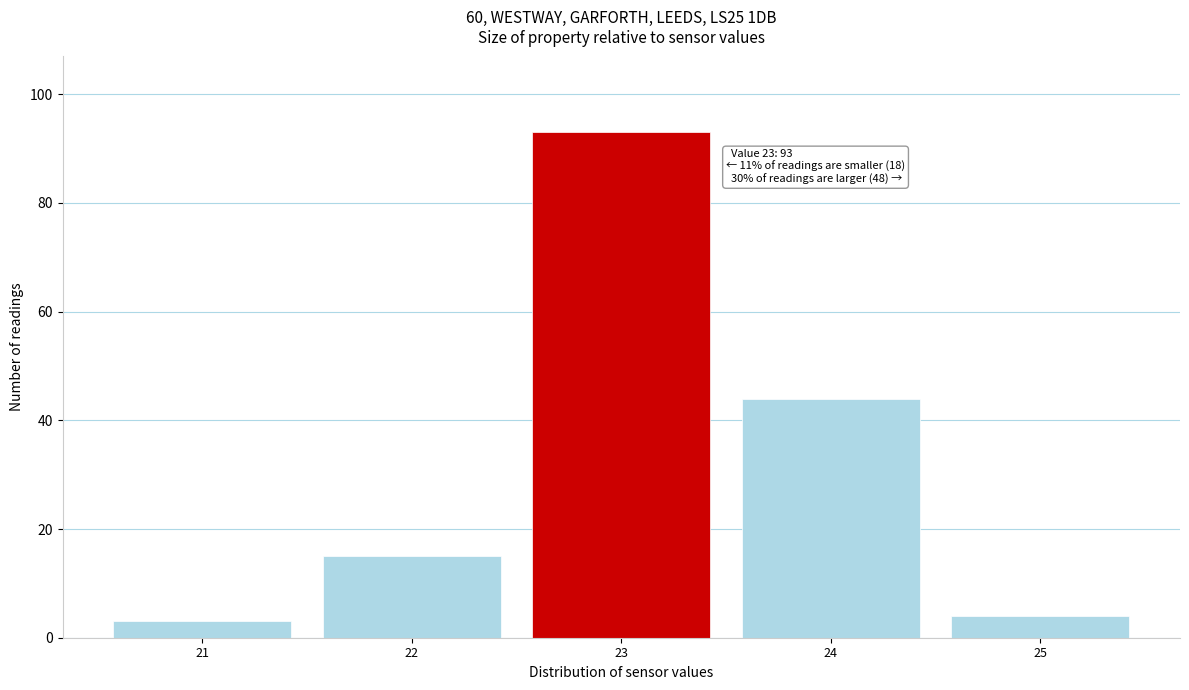

Reading left to right, extract all data points from this chart.

21=3	22=15	23=93	24=44	25=4